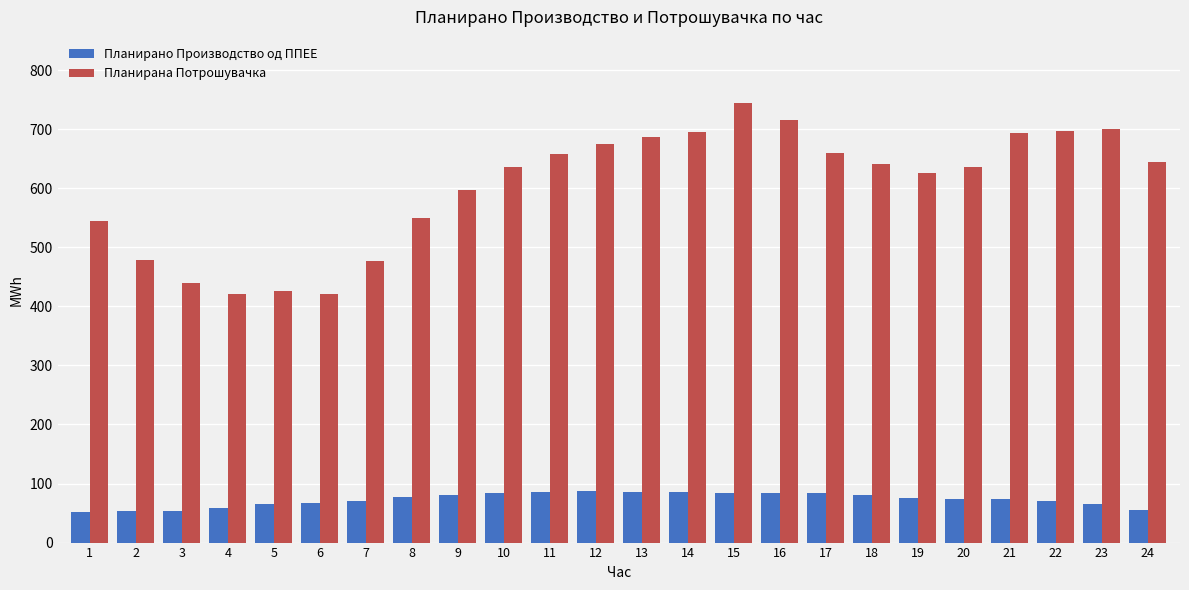

How many bars are there in total?

48